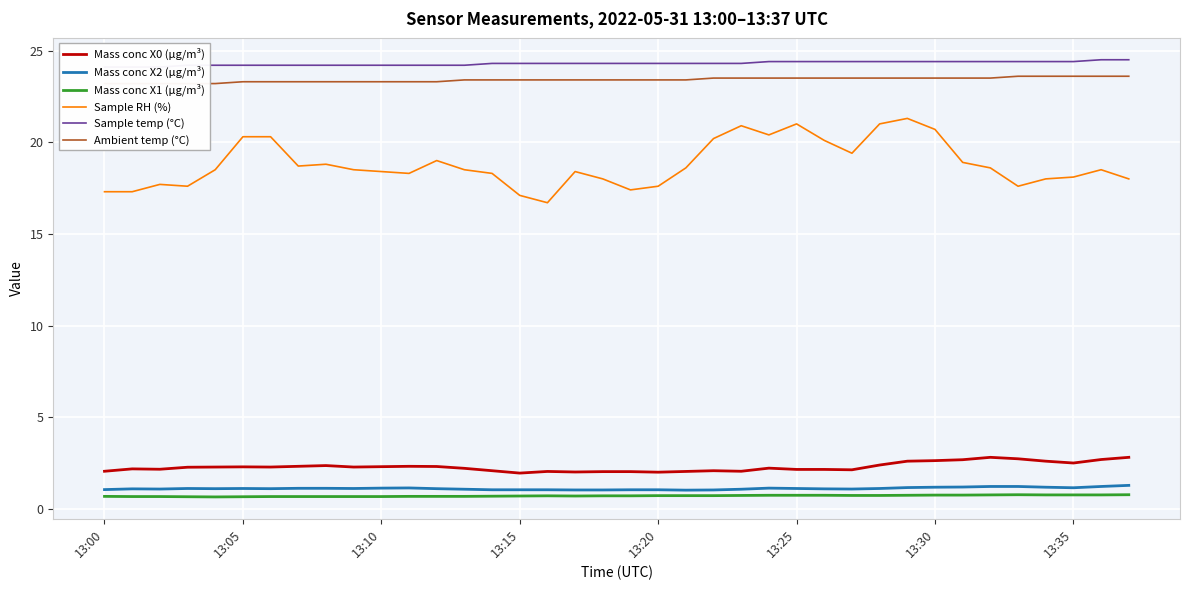

The value of Mass conc X2 (μg/m³) at 37 is 0.7. True or false?

False